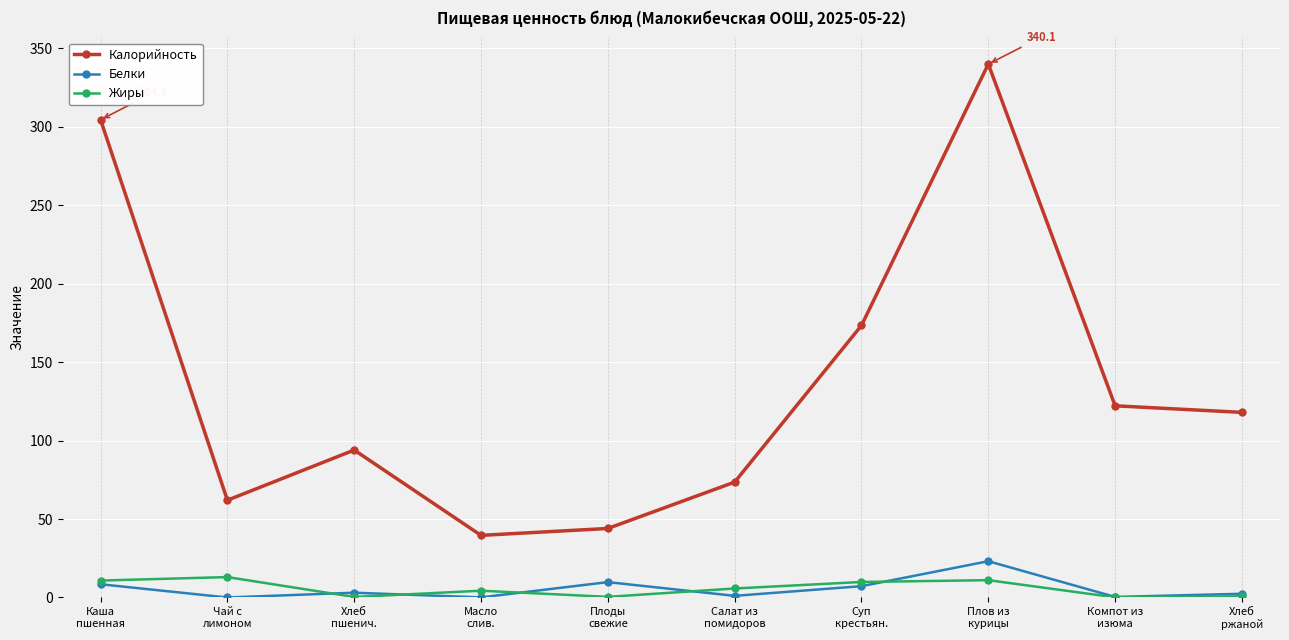

How many categories are shown in the chart?

10